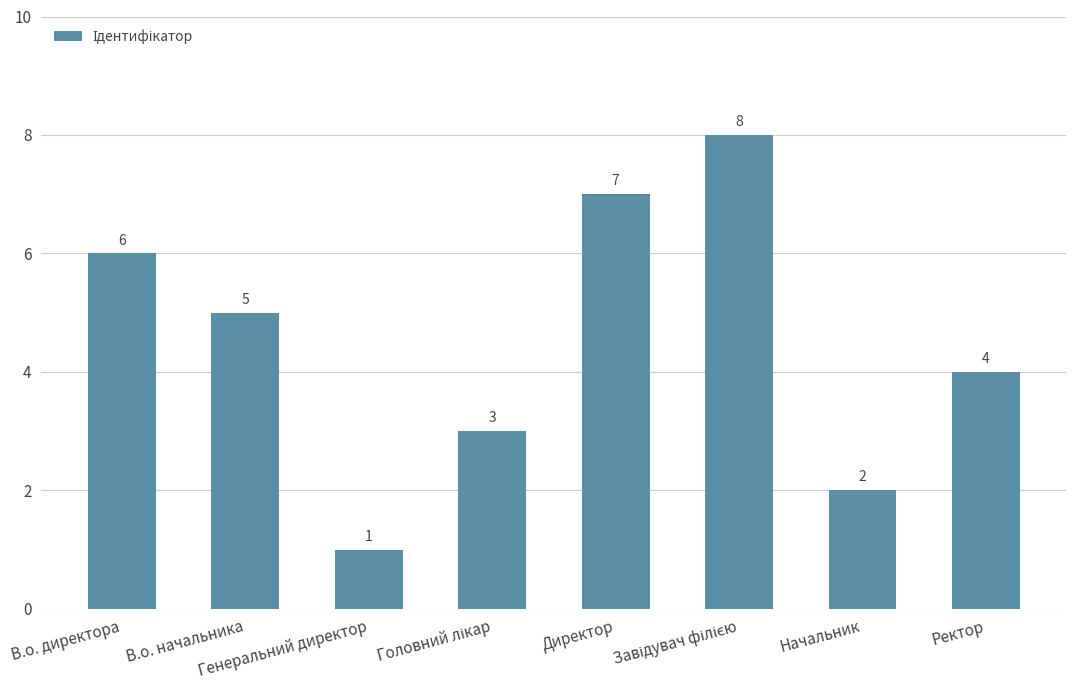

What is the greatest value displayed?

8